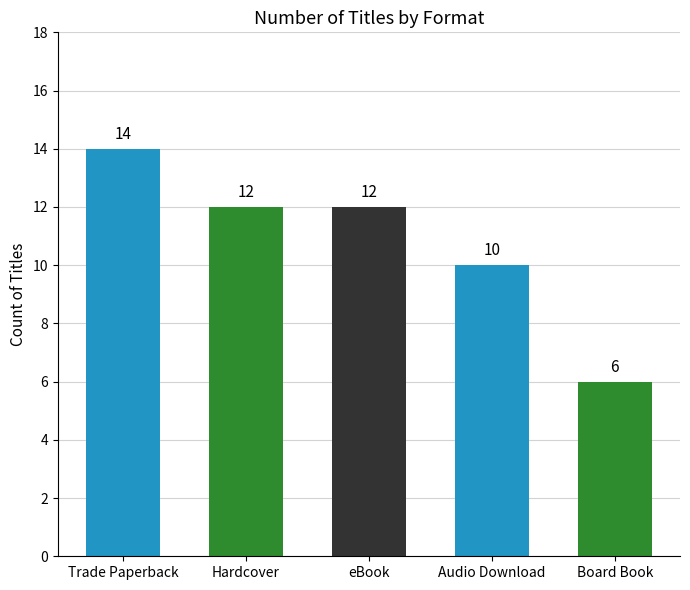

What is the difference between the second highest and second lowest values?

2